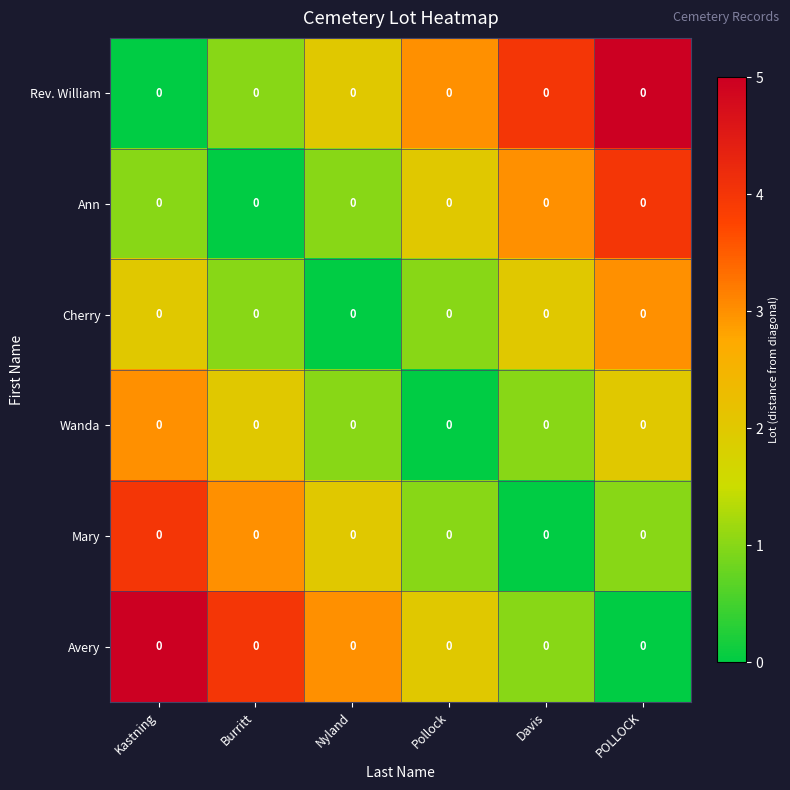

How many data points in Mary are less than 2?

3